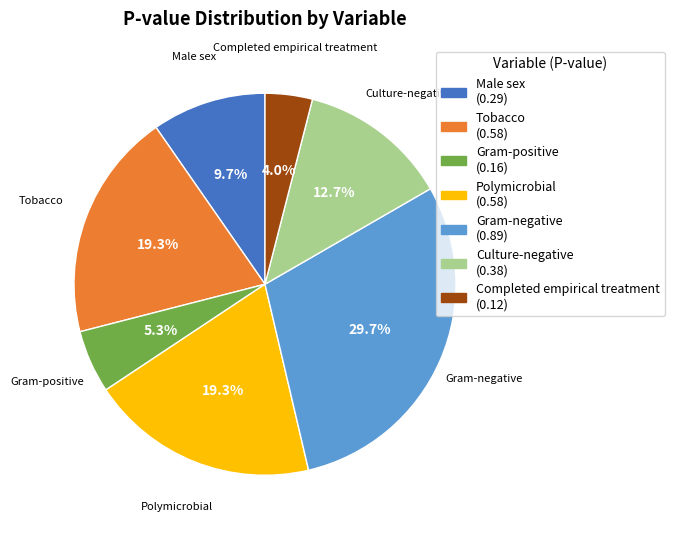

Is Tobacco the majority of the pie?

No